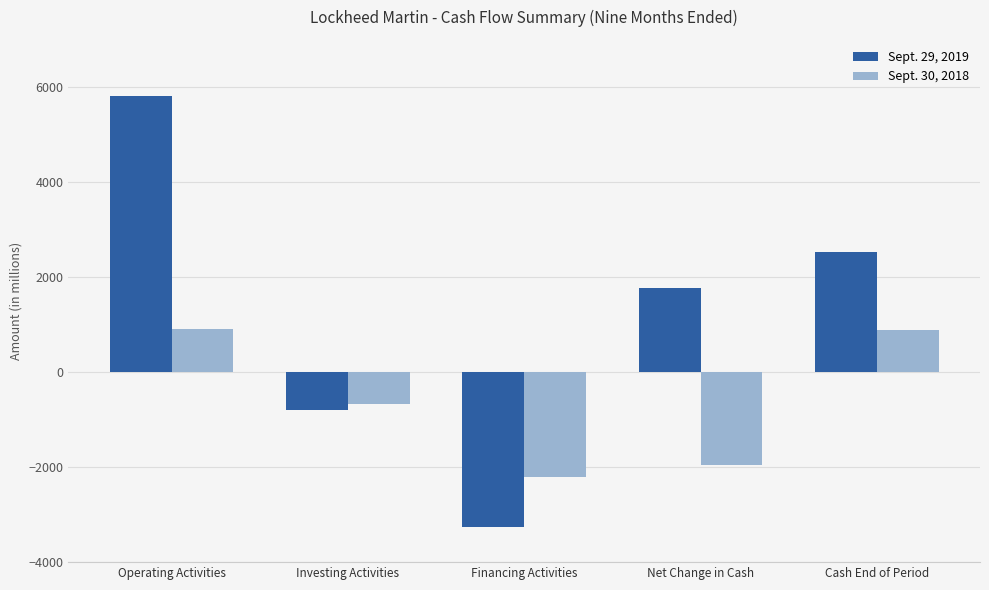

What is the sum of the Sept. 30, 2018 values at Cash End of Period and Investing Activities?

224